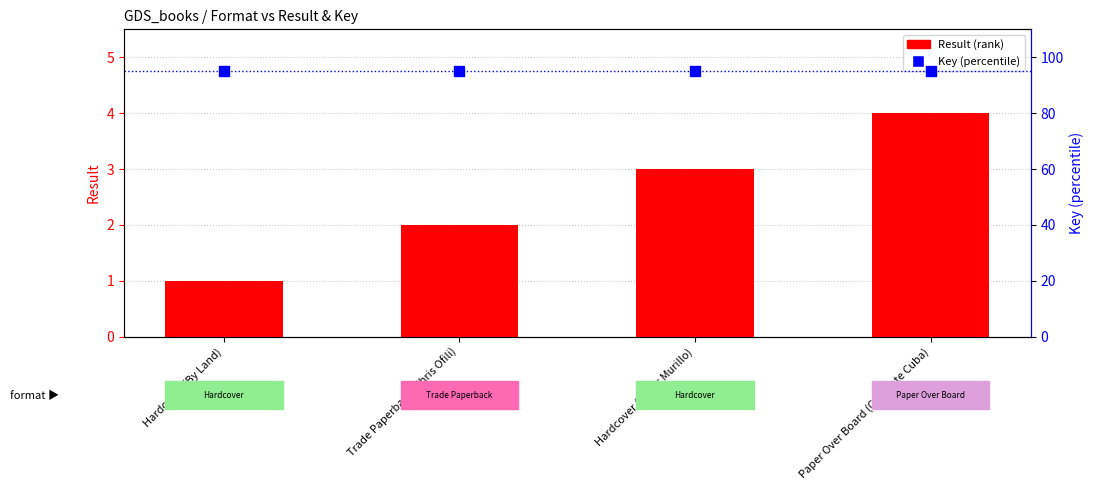

Which series has the largest Y range (max minus min)?

Result (rank)